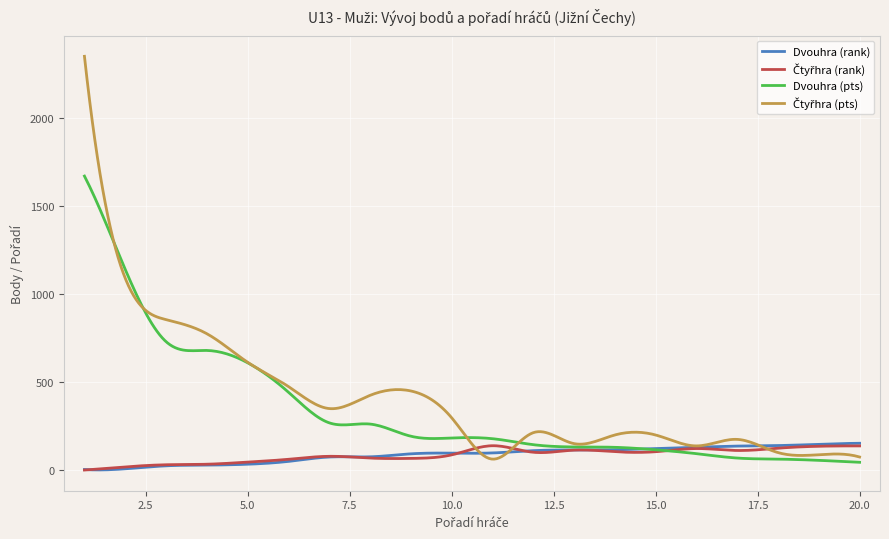

What is the maximum value shown in the chart?

2350.0